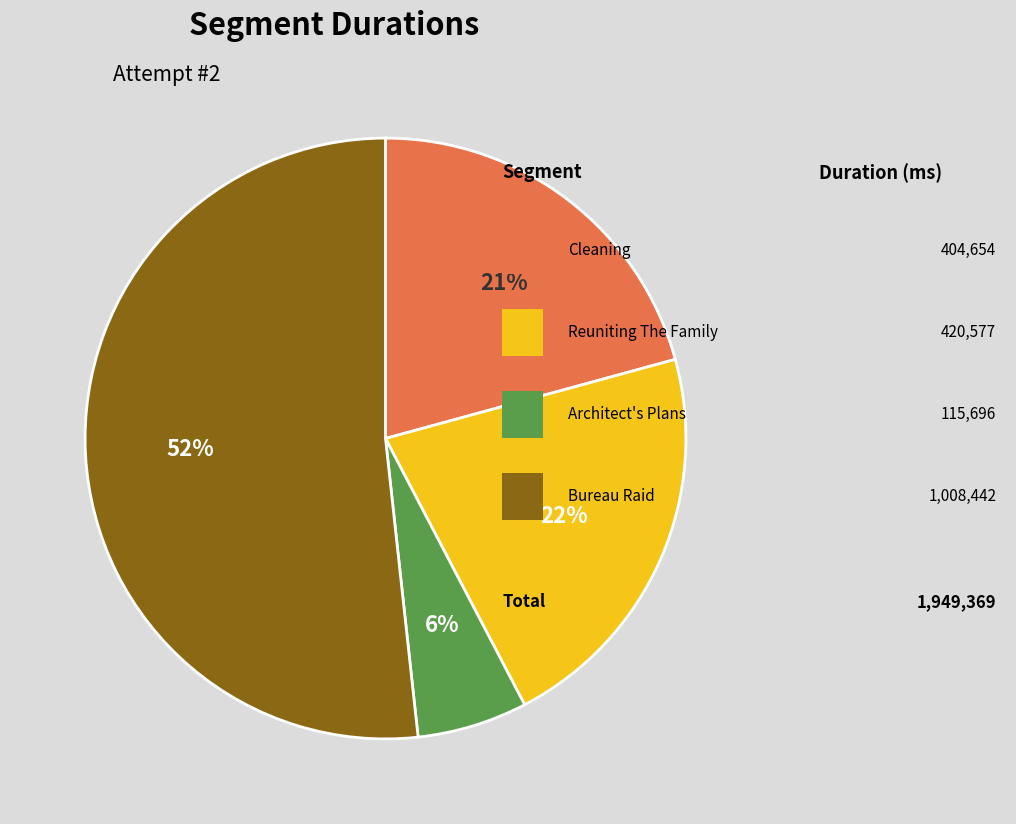

Does any single category account for the majority?

Yes